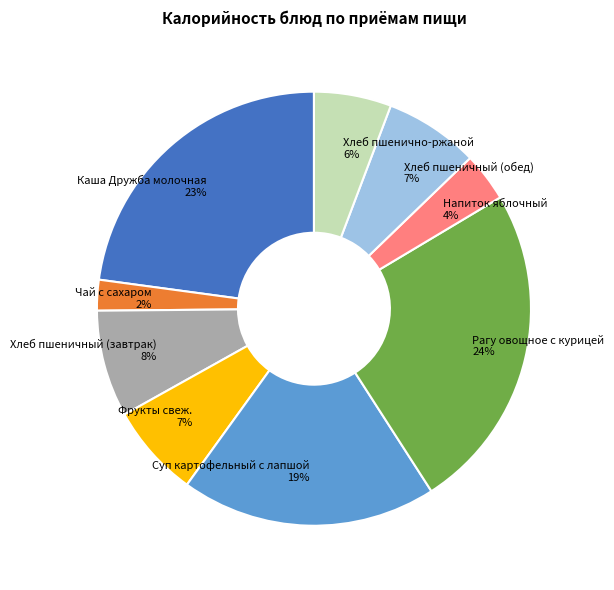

How many slices are in this pie chart?

9